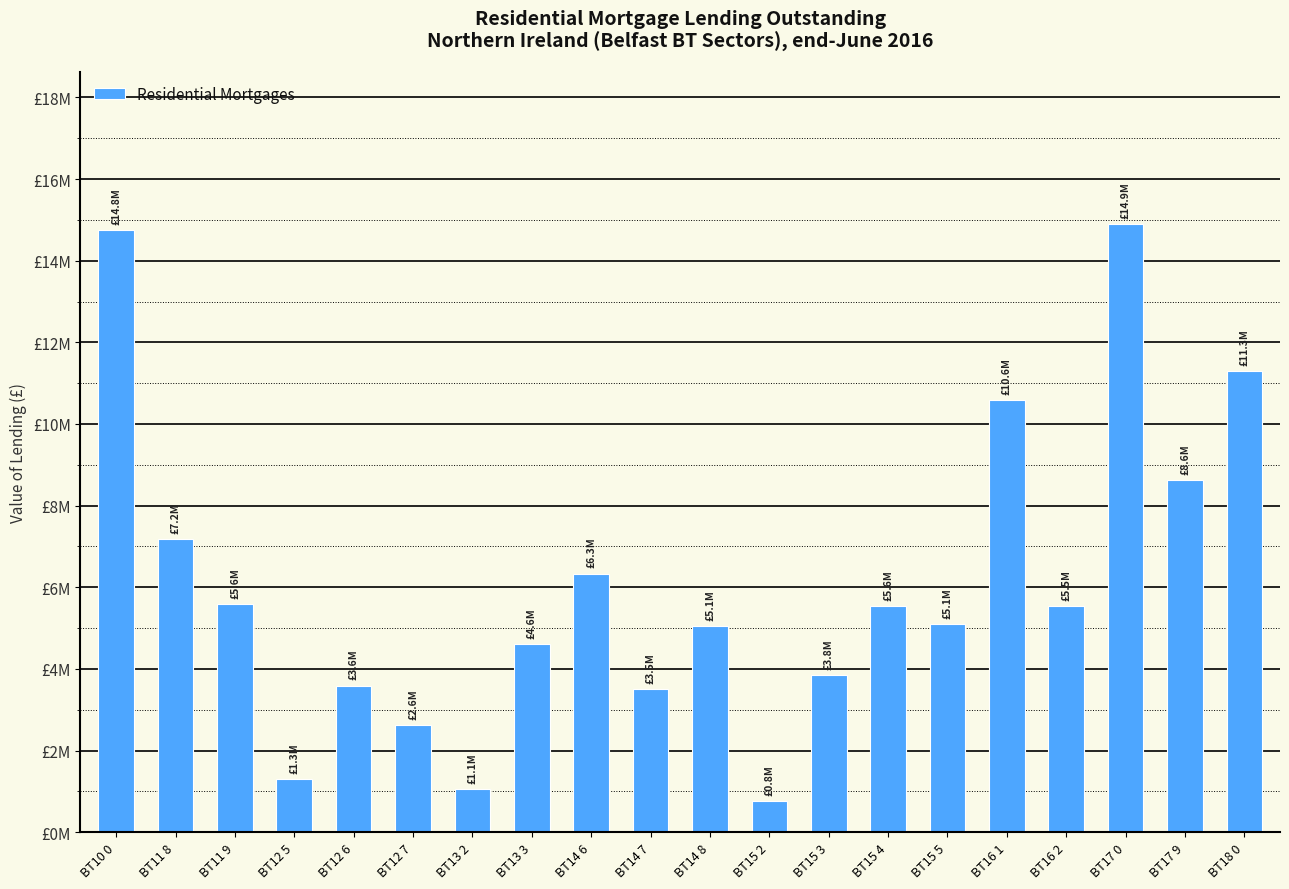

Are the bars horizontal?

No